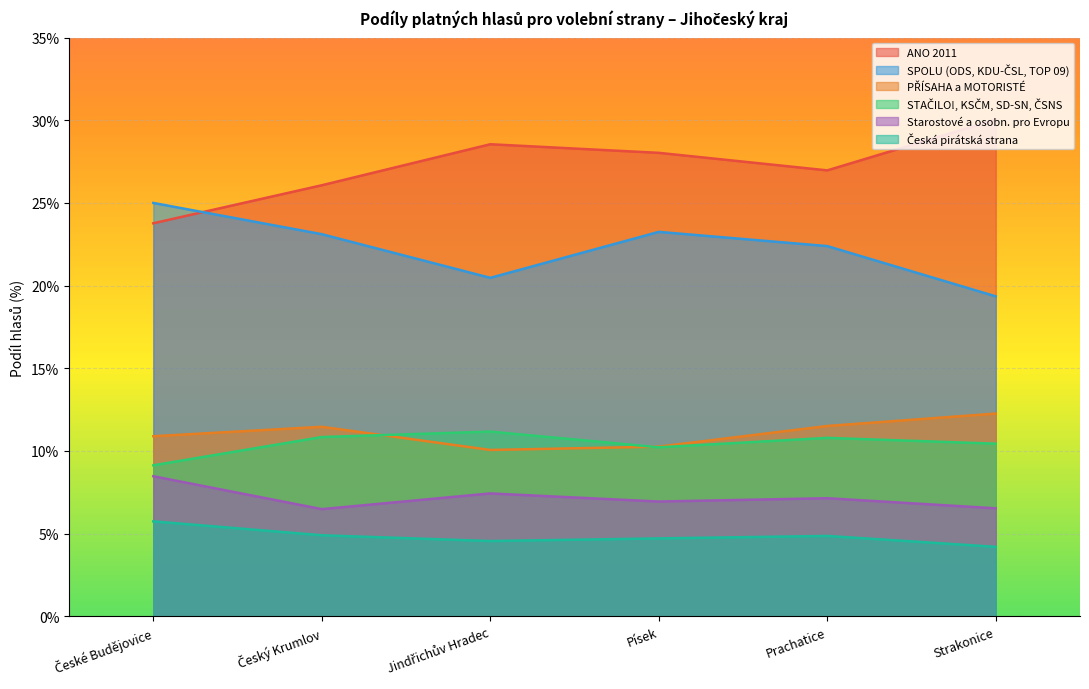

What is the difference between the maximum and second lowest values in the ANO 2011 series?

4.0